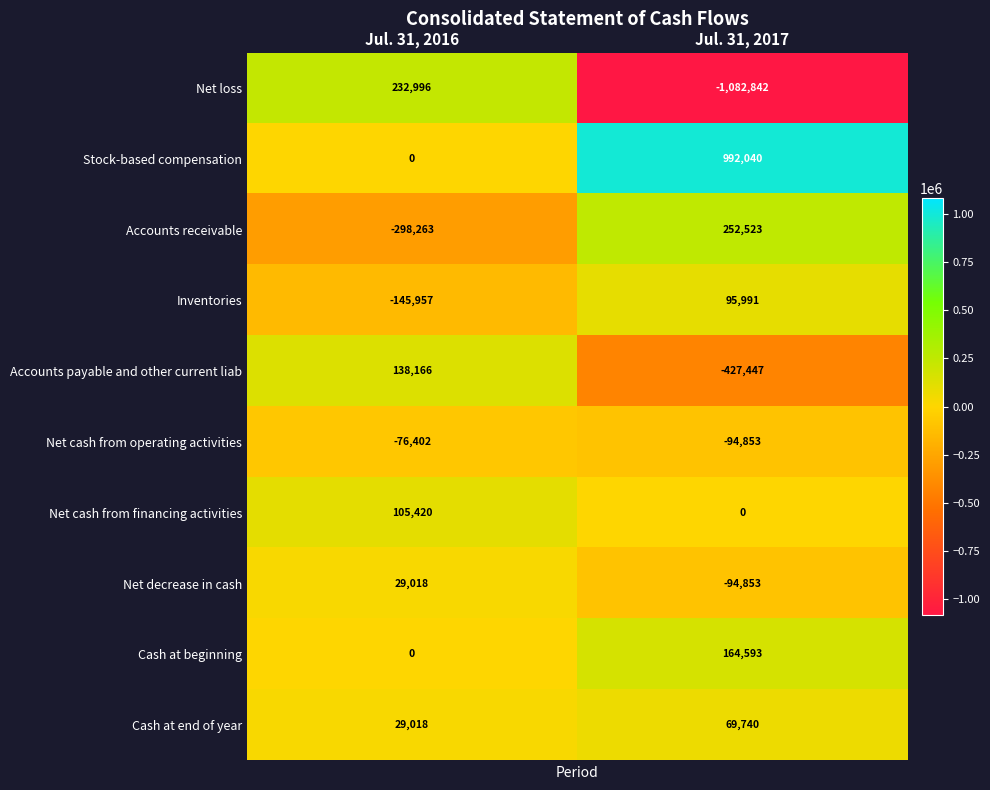

Reading left to right, transcribe all the data shown in this chart.

Net loss: Jul. 31, 2016=232996	Jul. 31, 2017=-1082842
Stock-based compensation: Jul. 31, 2016=0	Jul. 31, 2017=992040
Accounts receivable: Jul. 31, 2016=-298263	Jul. 31, 2017=252523
Inventories: Jul. 31, 2016=-145957	Jul. 31, 2017=95991
Accounts payable and other current liab: Jul. 31, 2016=138166	Jul. 31, 2017=-427447
Net cash from operating activities: Jul. 31, 2016=-76402	Jul. 31, 2017=-94853
Net cash from financing activities: Jul. 31, 2016=105420	Jul. 31, 2017=0
Net decrease in cash: Jul. 31, 2016=29018	Jul. 31, 2017=-94853
Cash at beginning: Jul. 31, 2016=0	Jul. 31, 2017=164593
Cash at end of year: Jul. 31, 2016=29018	Jul. 31, 2017=69740